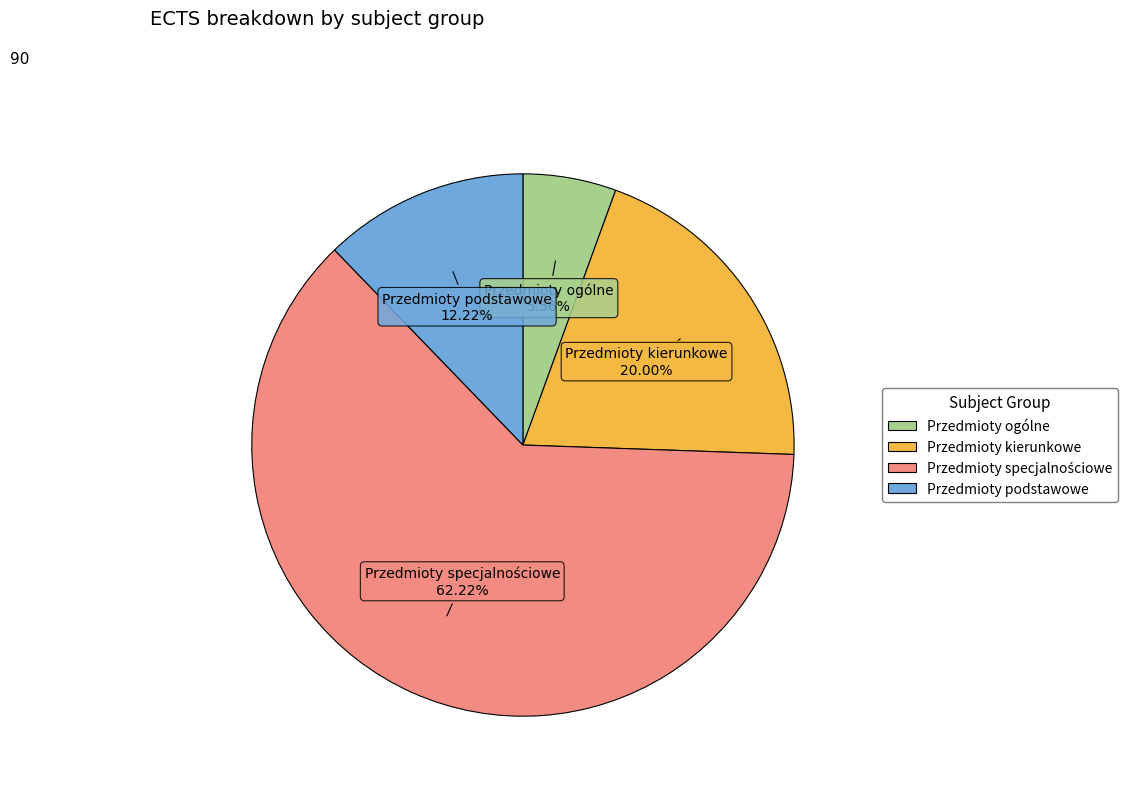

Between Przedmioty podstawowe and Przedmioty kierunkowe, which is larger?

Przedmioty kierunkowe